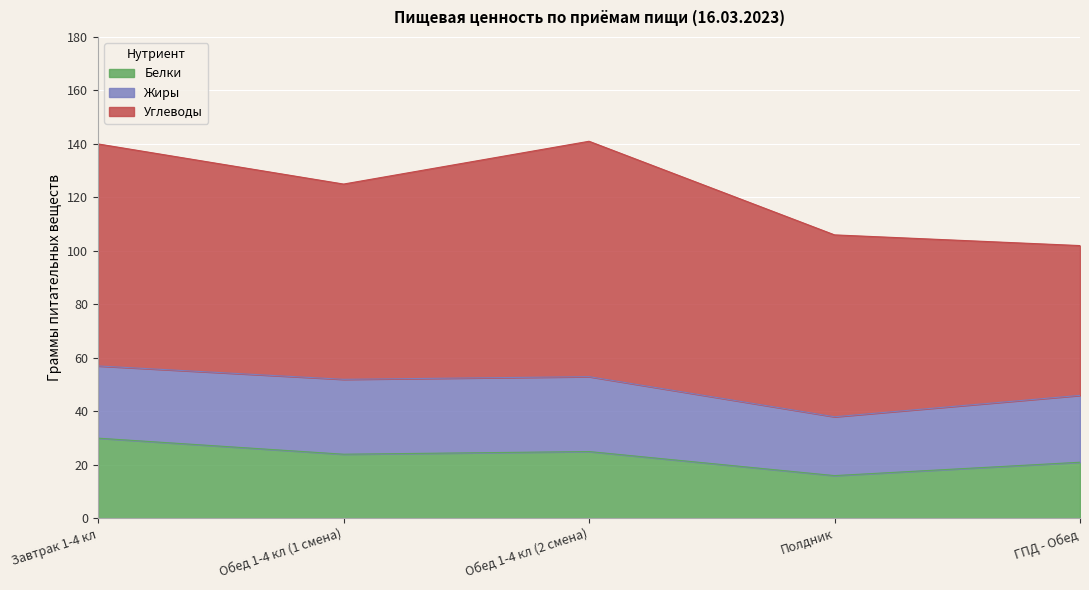

Reading right to left, what are all the values shown in this chart?

Белки: 21	16	25	24	30
Жиры: 25	22	28	28	27
Углеводы: 56	68	88	73	83